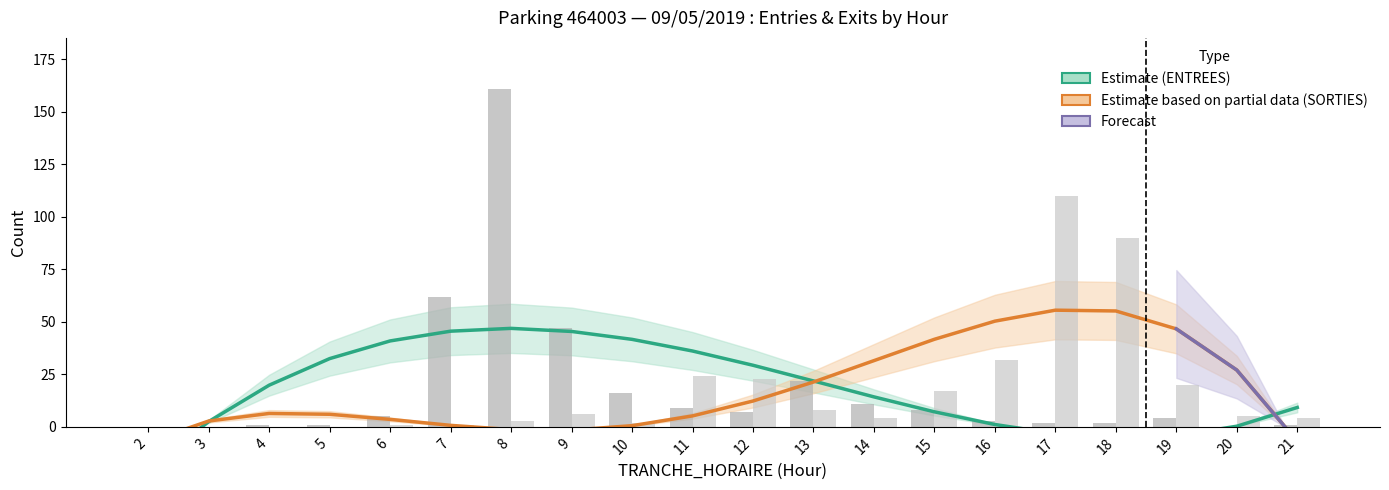

What is the value of the ENTREES raw total bar at the 7th from the left?

161